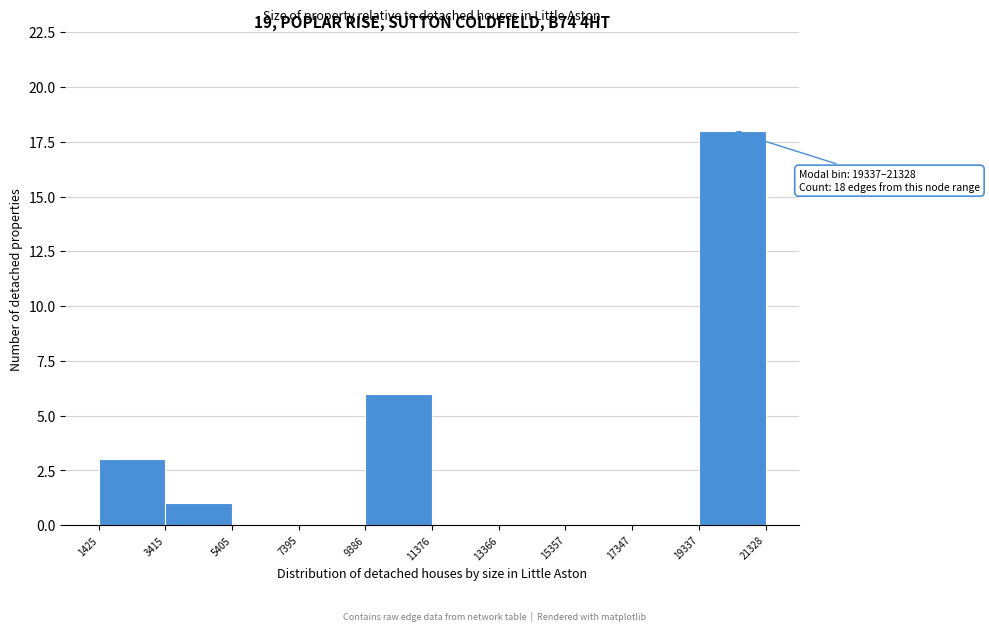

Which range on the x-axis has the tallest bar?

19337 to 21328